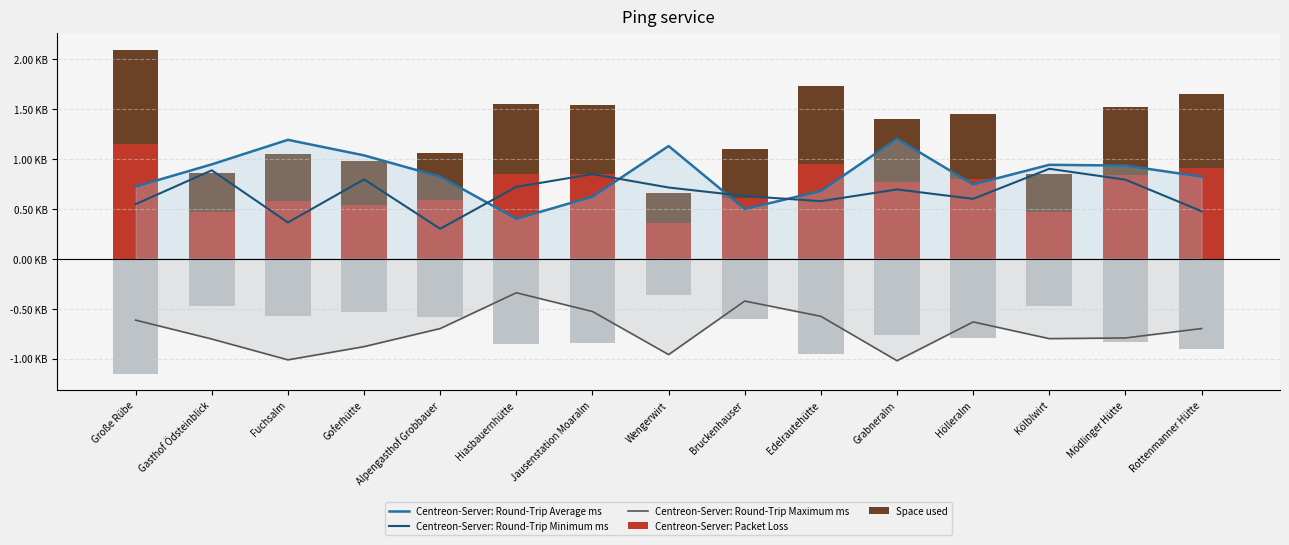

Which series has the largest range (max minus min)?

Centreon-Server: Round-Trip Average ms